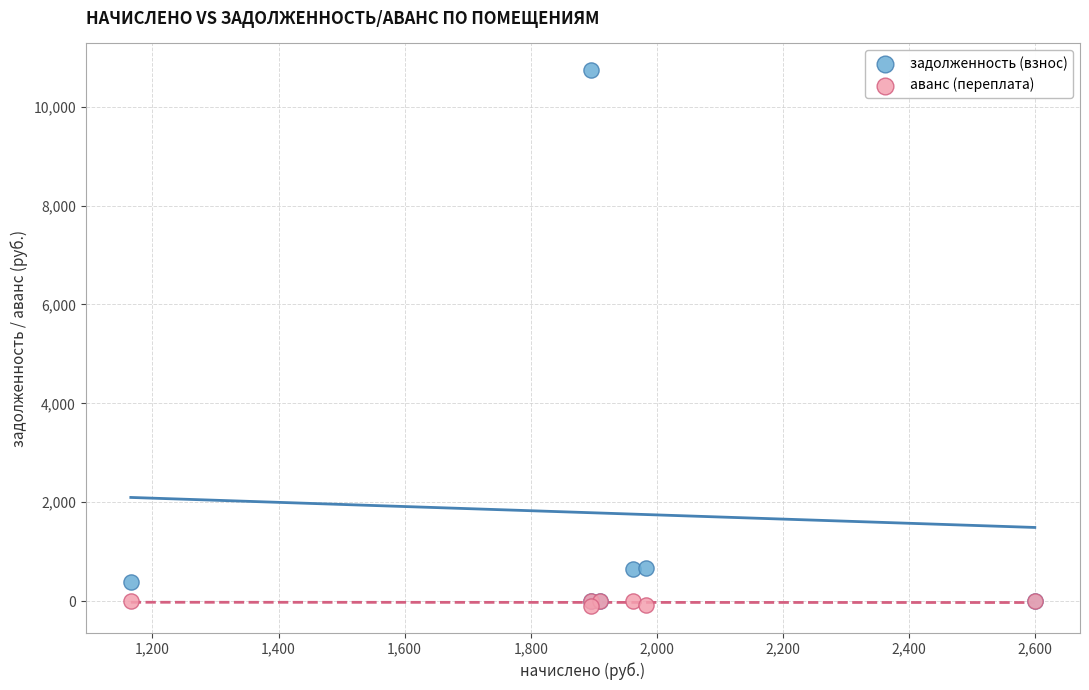

What are all the series names shown in the legend?

задолженность (взнос), аванс (переплата)